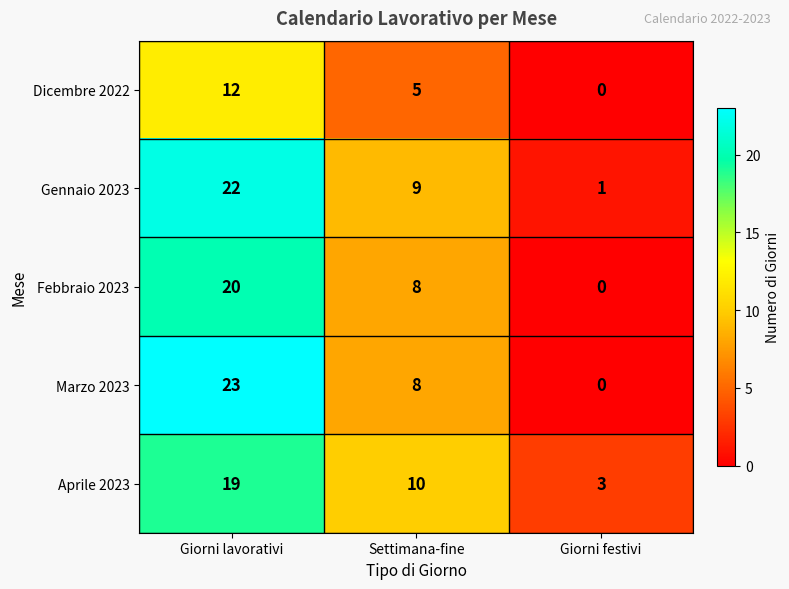

Which label corresponds to the largest value in the chart?

Giorni lavorativi